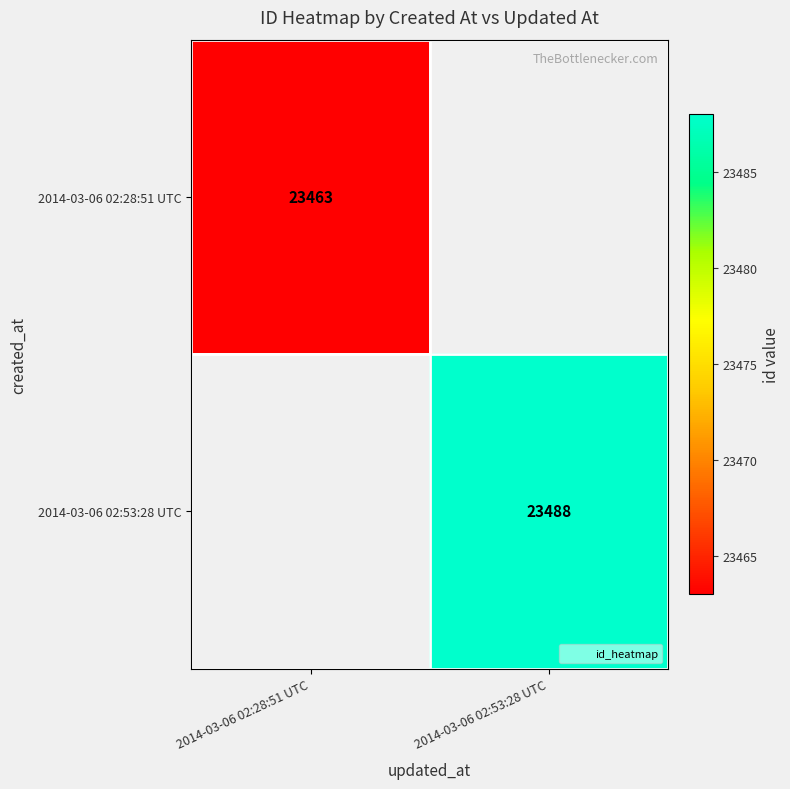

Which series has the widest spread of values?

2014-03-06 02:28:51 UTC